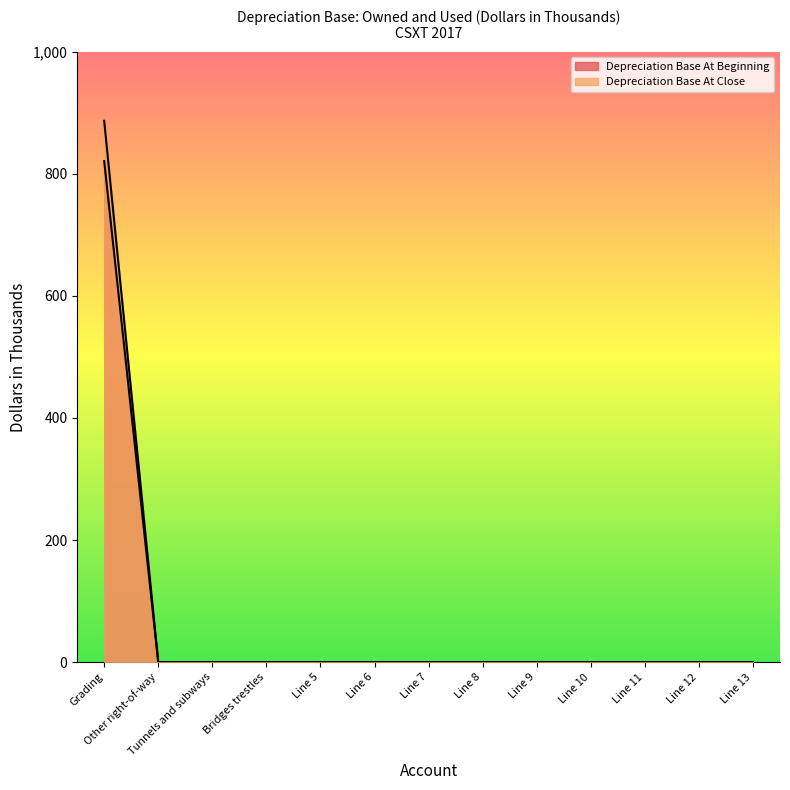

What is the average value of the Depreciation Base At Beginning series?

63